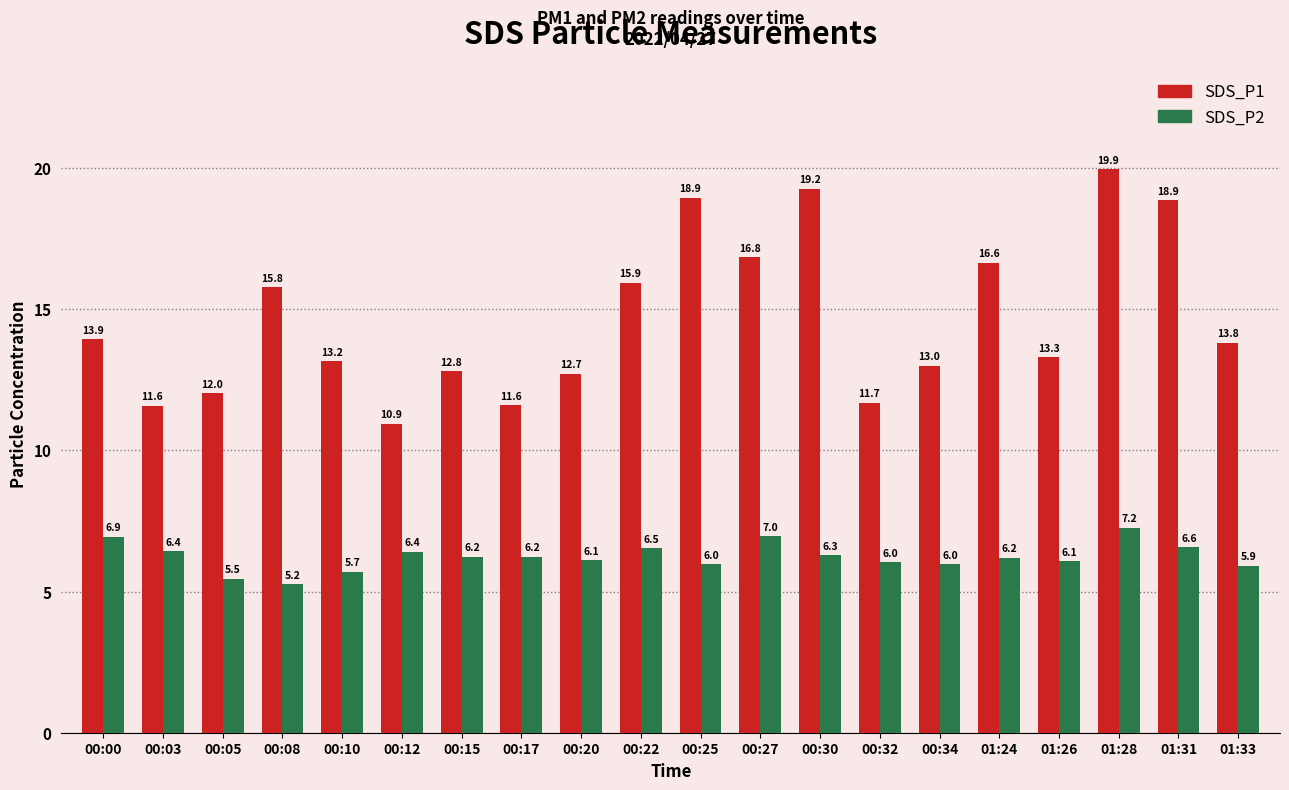

The SDS_P2 series shows 7.0 at 00:27. True or false?

True